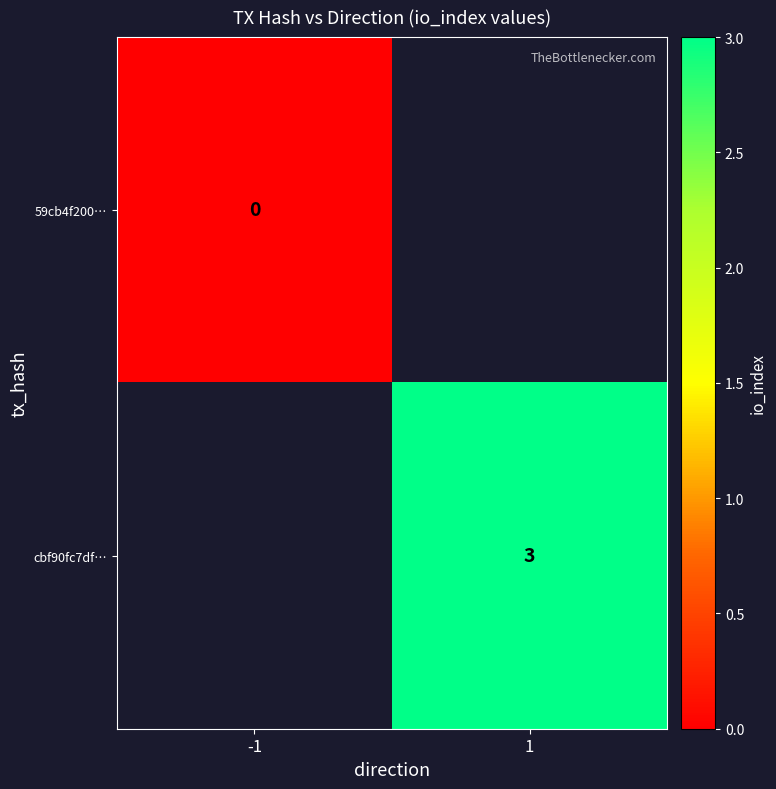

Is the value of cbf90fc7df… at 1 greater than the value of 59cb4f200… at -1?

Yes